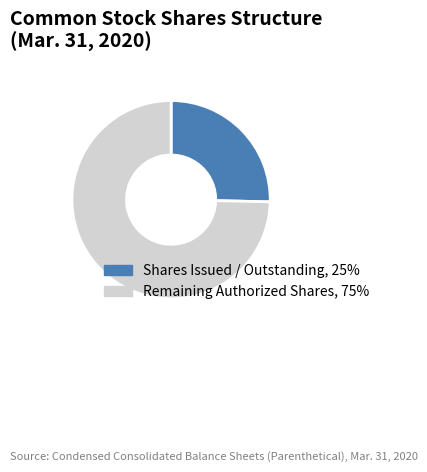

Is there a majority slice in this chart?

Yes